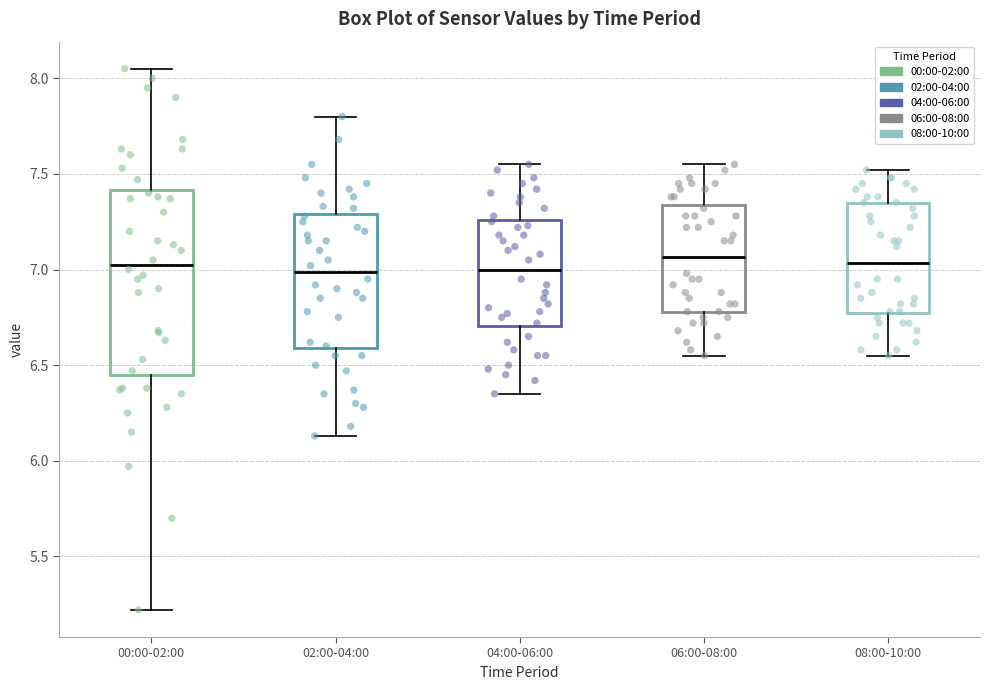

Reading left to right, transcribe this box plot: for each box, give where its median line is, the range the box spans, and where its two whiskers end, as read against the y-axis. The values are not printed on the chart, so give them approximately, as read against the axis.

00:00-02:00: median 7.05, box 6.45 to 7.40, whiskers 5.20 to 8.05
02:00-04:00: median 7.00, box 6.60 to 7.30, whiskers 6.15 to 7.80
04:00-06:00: median 7.00, box 6.70 to 7.25, whiskers 6.35 to 7.55
06:00-08:00: median 7.05, box 6.80 to 7.35, whiskers 6.55 to 7.55
08:00-10:00: median 7.05, box 6.75 to 7.35, whiskers 6.55 to 7.50